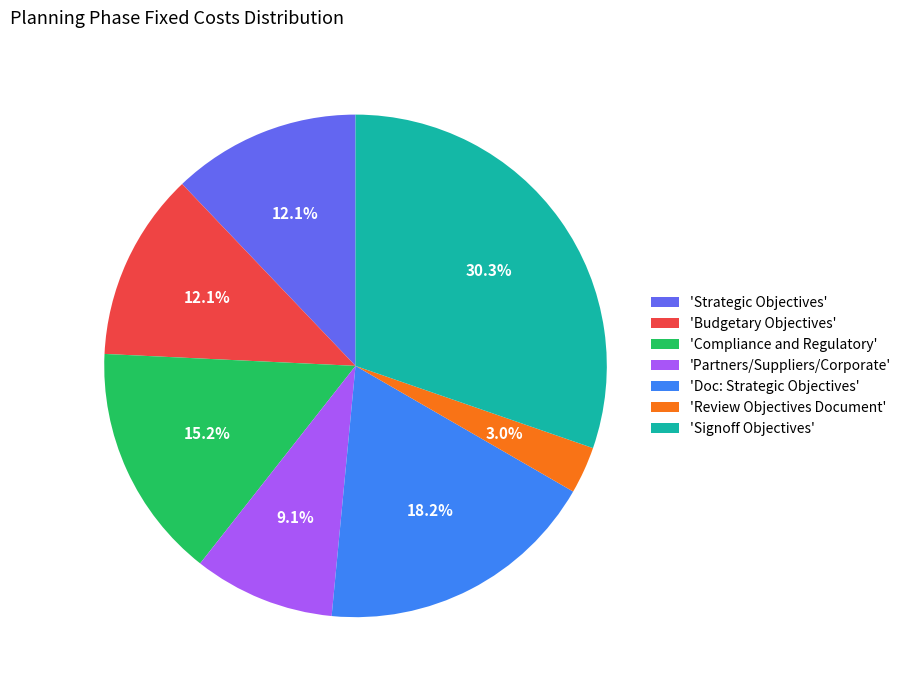

What is the smallest slice in the pie chart?

'Review Objectives Document'